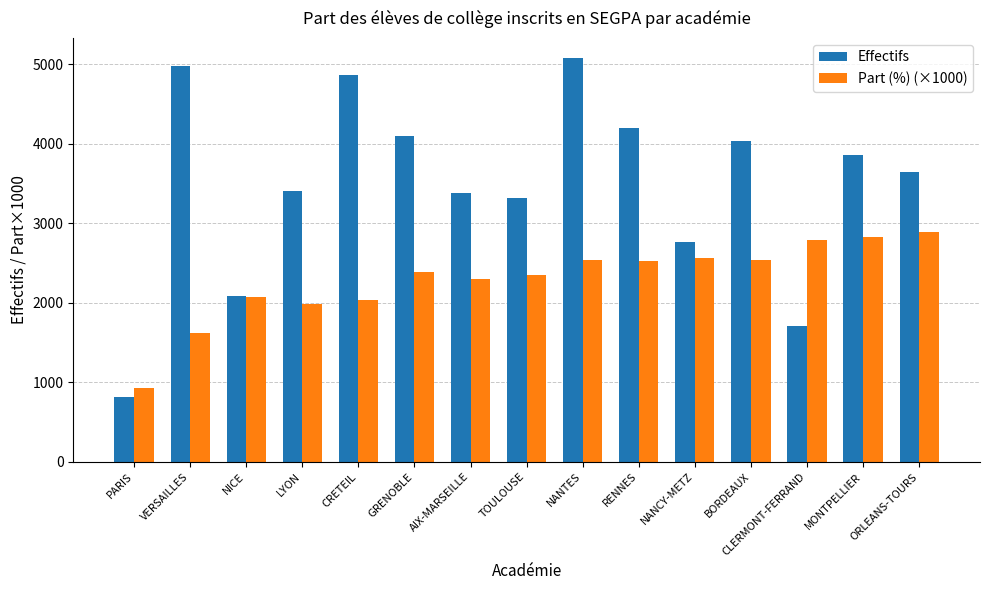

What is the minimum value for Part (%) (×1000)?

932.8